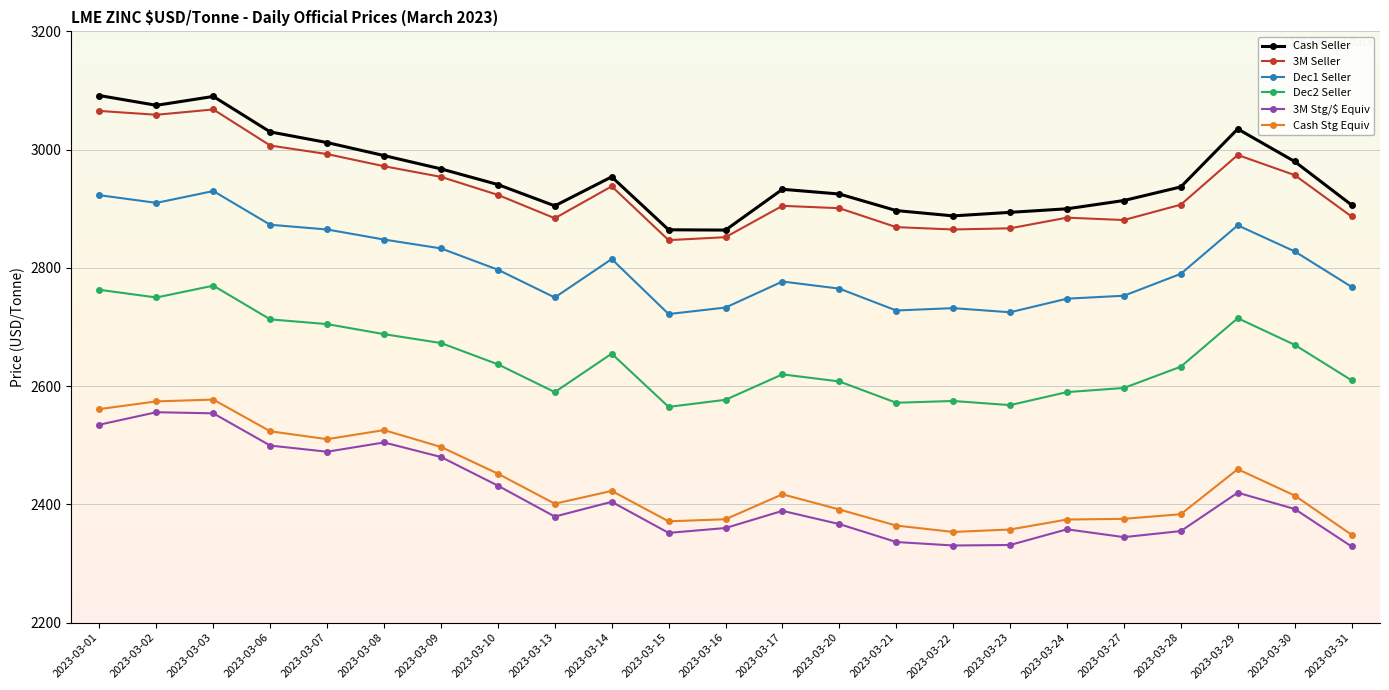

True or false: Cash Stg Equiv has more than 1 interior local peaks.

True